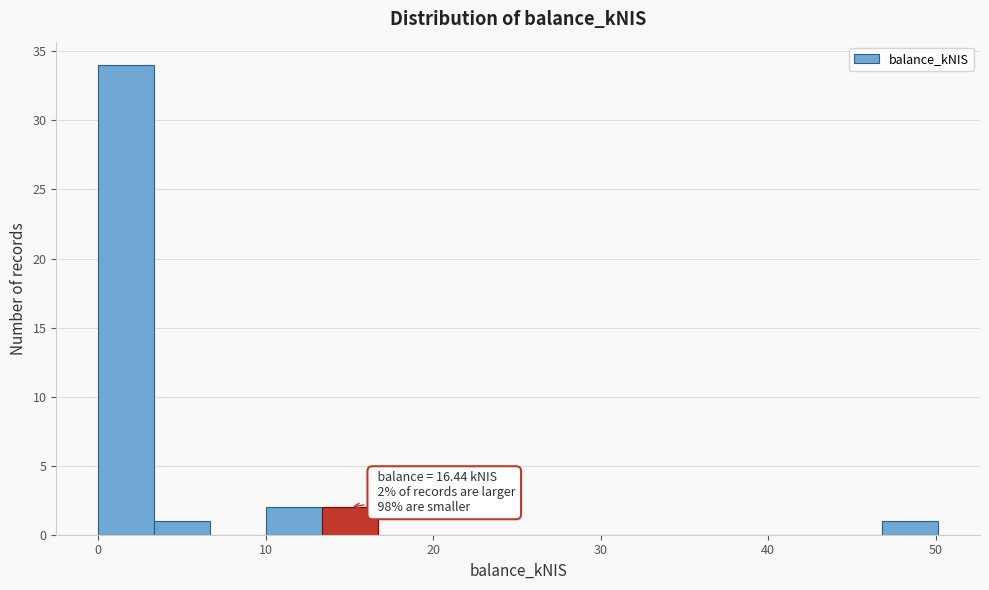

Read against the x-axis, roughly where is the centre of the tallest bar?

2